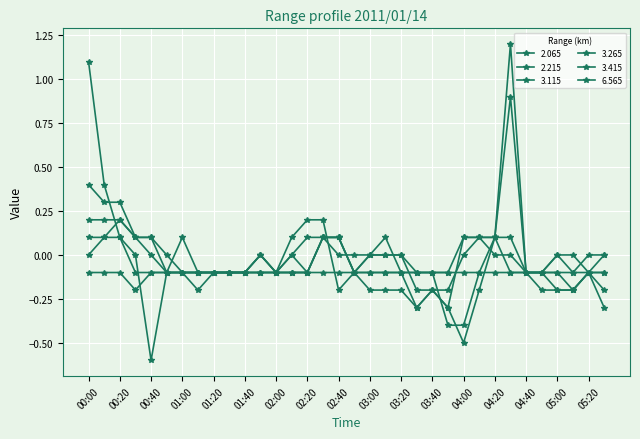

What is the difference between the second highest and second lowest values in the 3.415 series?

0.4